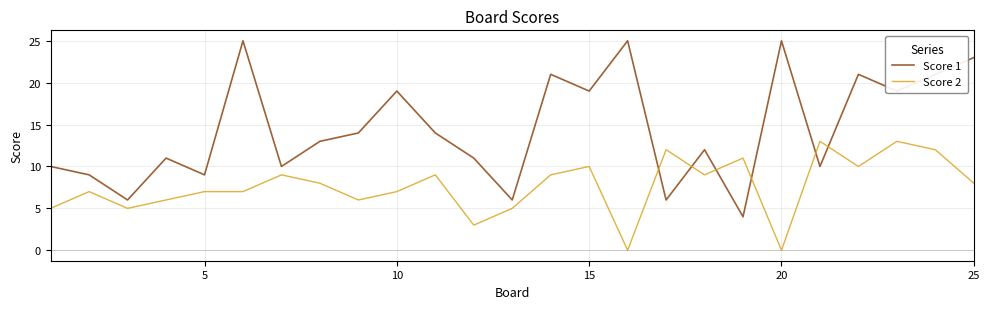

Which series has the largest range (max minus min)?

Score 1